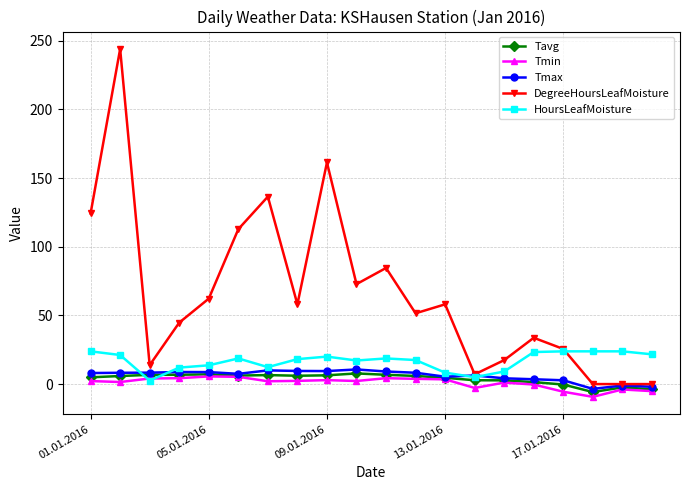

What is the sum of all DegreeHoursLeafMoisture values?

1308.3